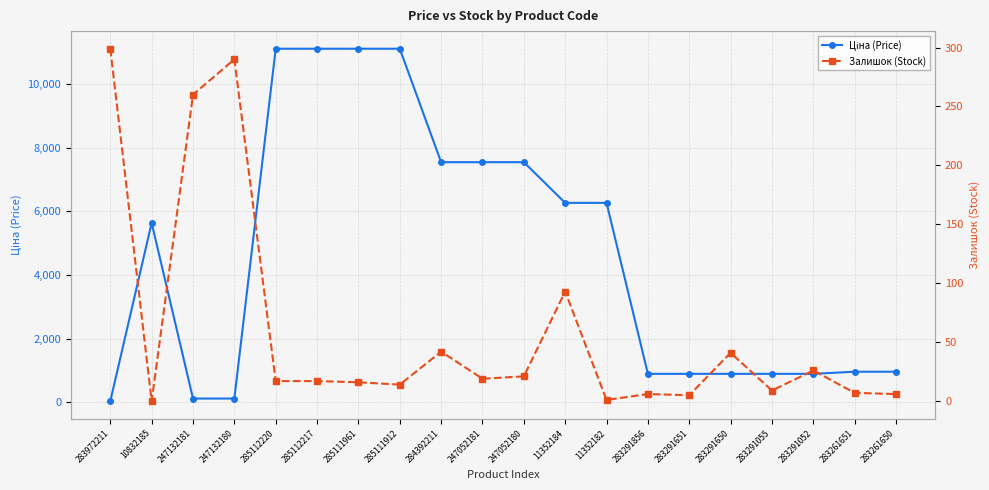

Which series has the largest range (max minus min)?

Ціна (Price)